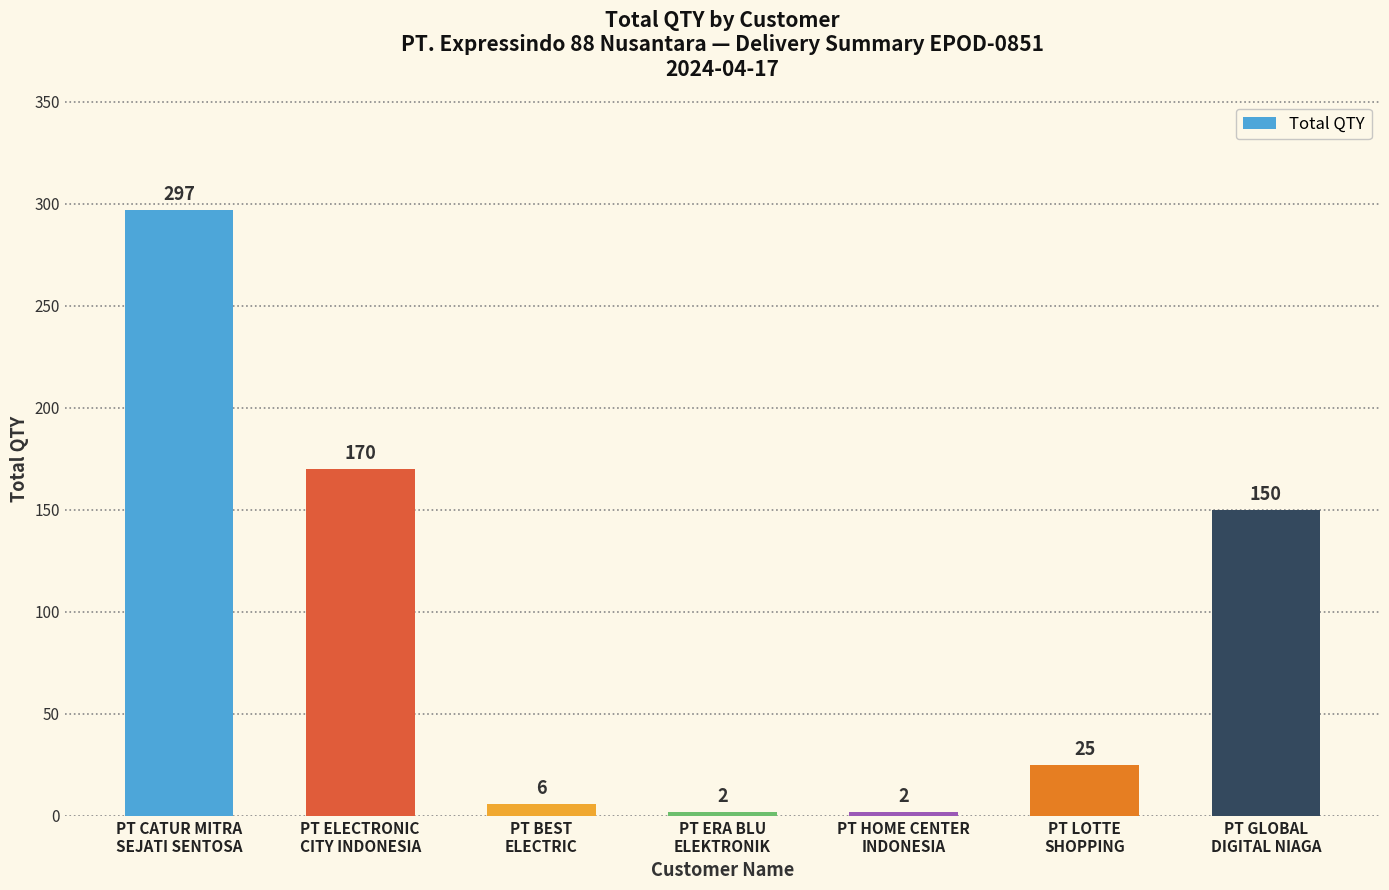

Approximately how many times larger is the value at PT ELECTRONIC
CITY INDONESIA compared to PT GLOBAL
DIGITAL NIAGA?

1.1